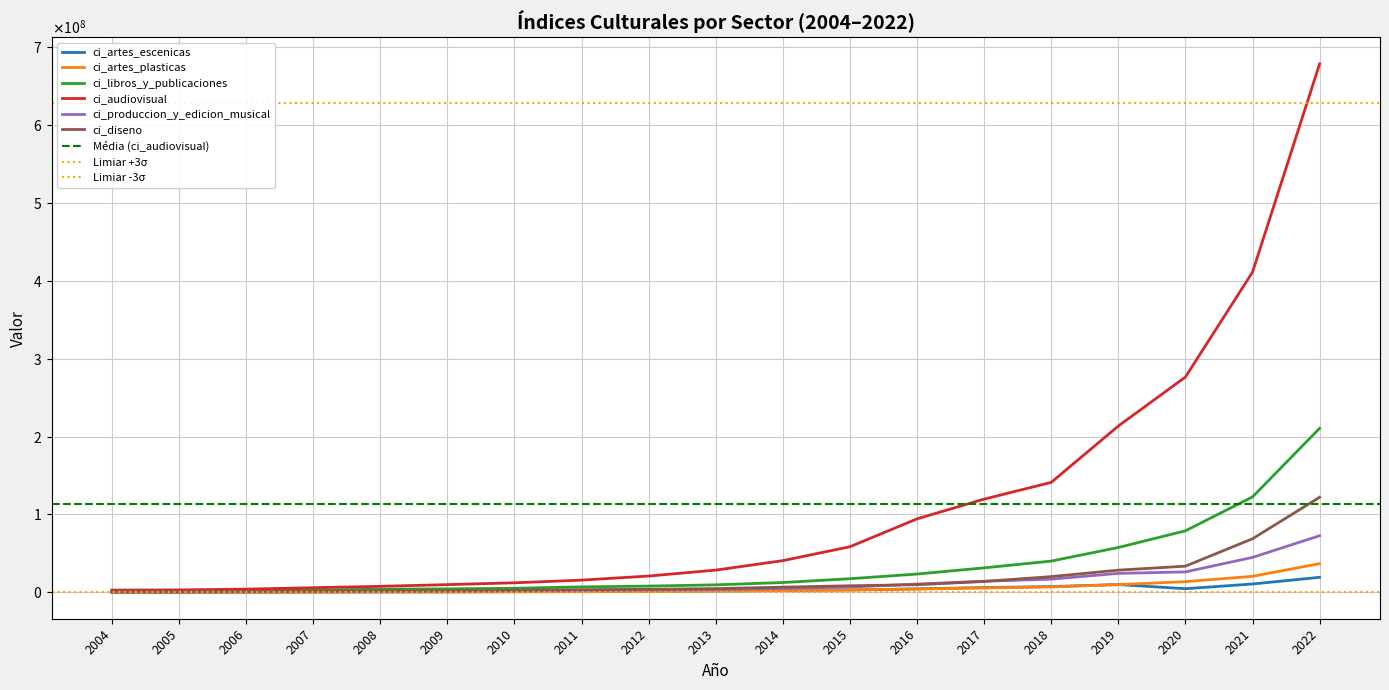

What is the highest value of the ci_libros_y_publicaciones series?

210626981